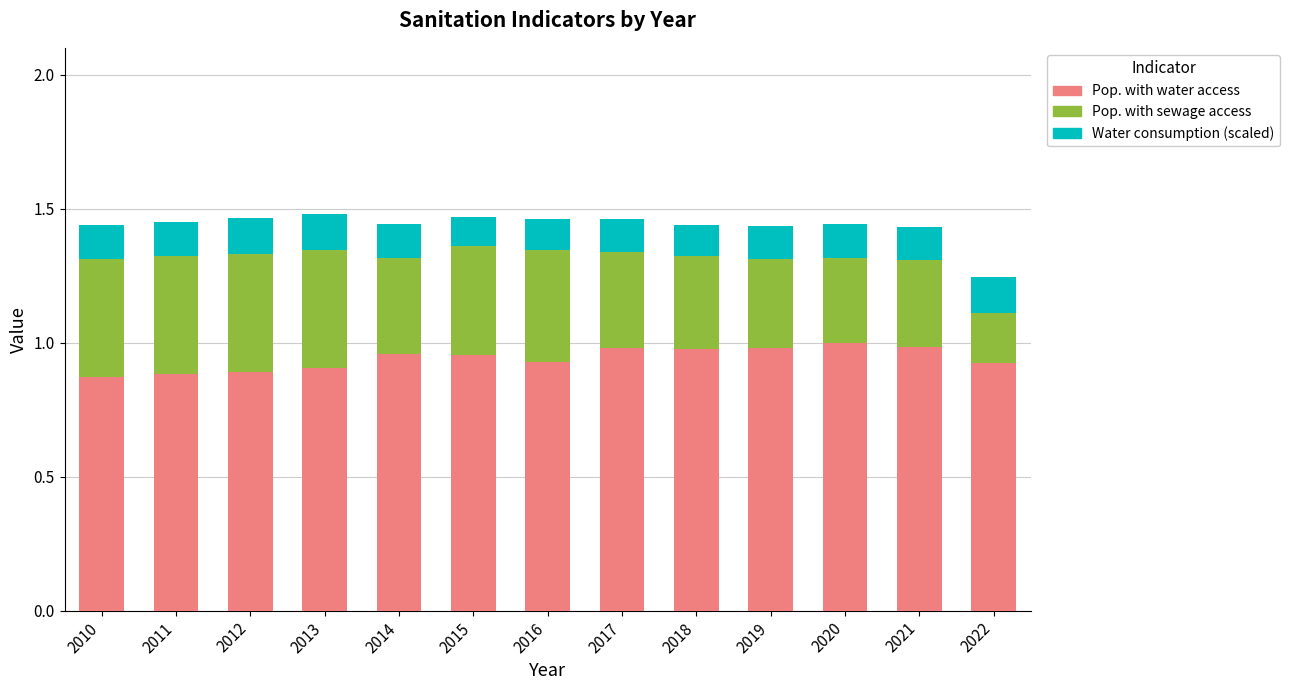

What is the total value across all series at 2015?

1.5